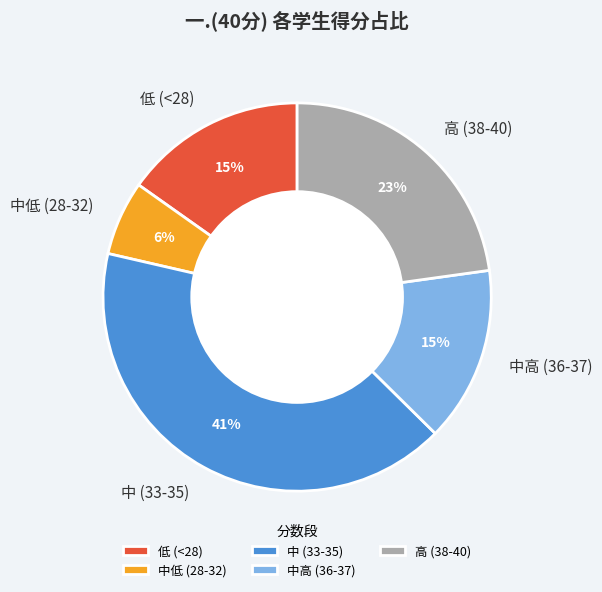

Is the sum of 中高 (36-37) and 中低 (28-32) greater than half?

No